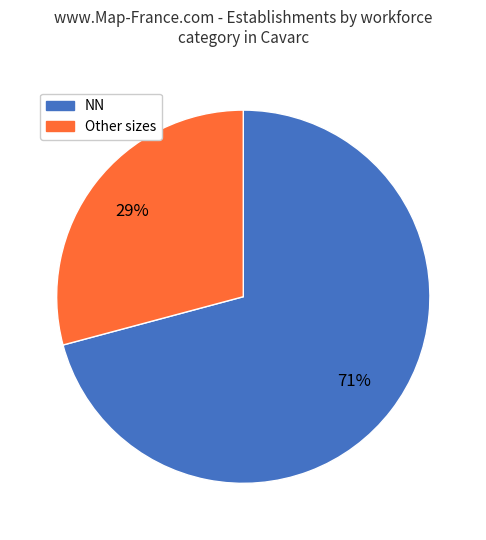

Does any single category account for the majority?

Yes